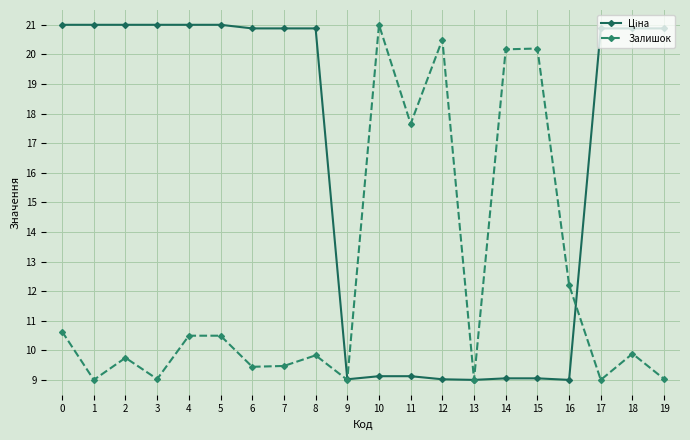

The Залишок series shows 5.8 at 3. True or false?

False